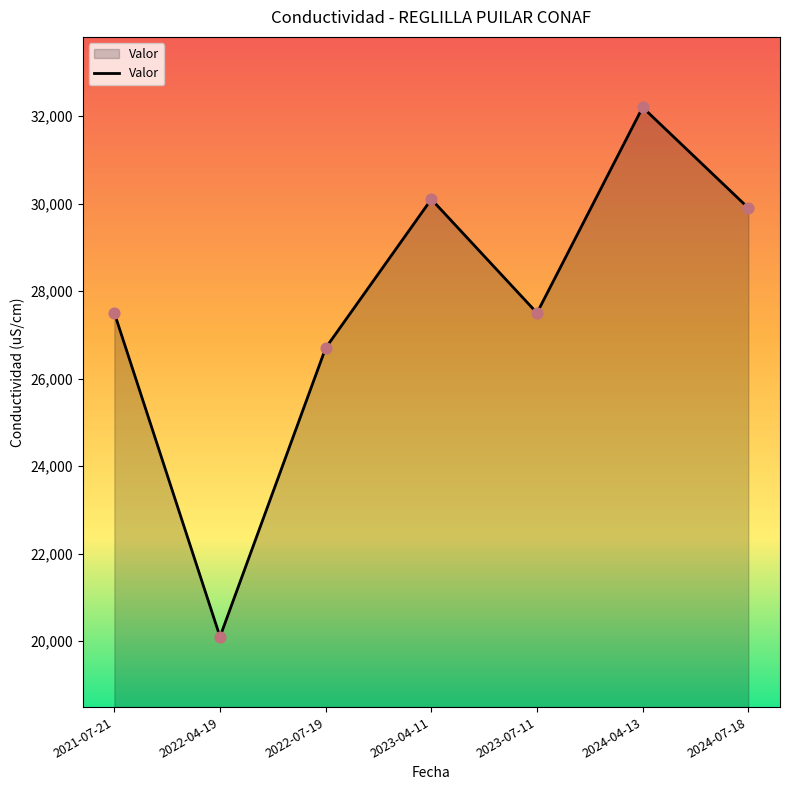

Between 2023-04-11 and 2021-07-21, which is larger?

2023-04-11